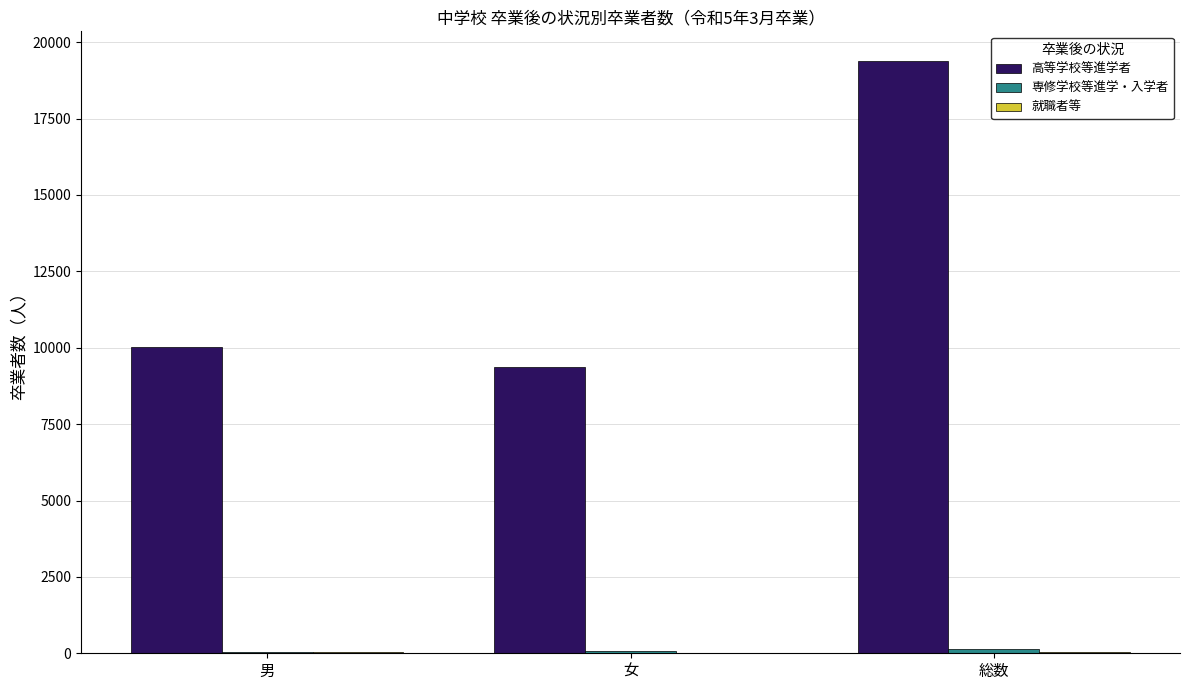

Is it true that 高等学校等進学者 equals 17987 at 男?

False